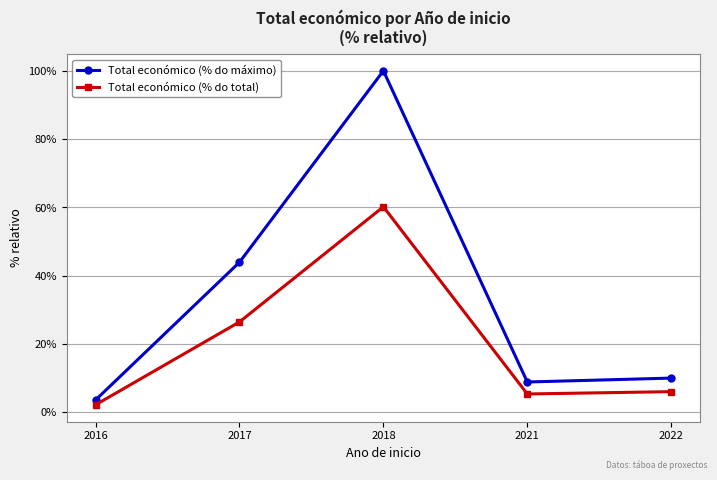

Is the value of Total económico (% do máximo) at 2018 greater than the value of Total económico (% do total) at 2018?

Yes